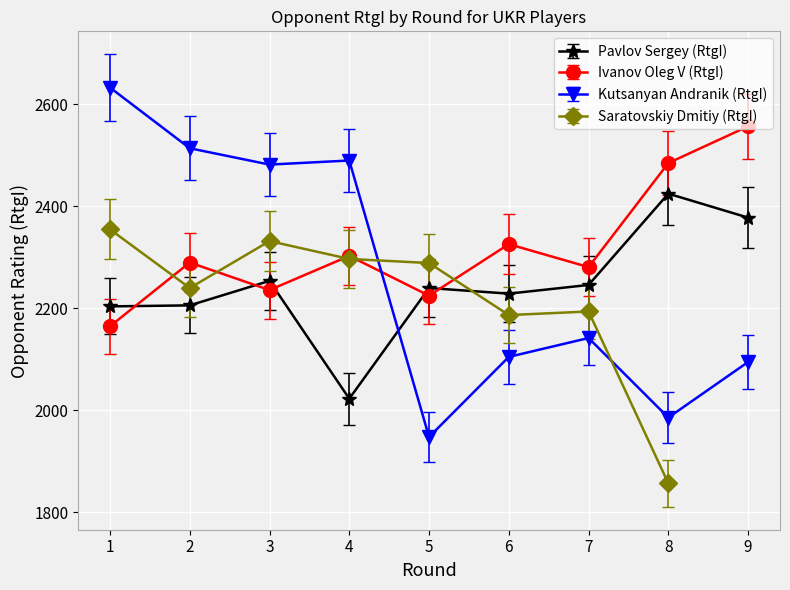

Between which two adjacent categories do Ivanov Oleg V (RtgI) and Pavlov Sergey (RtgI) first intersect?

1 and 2